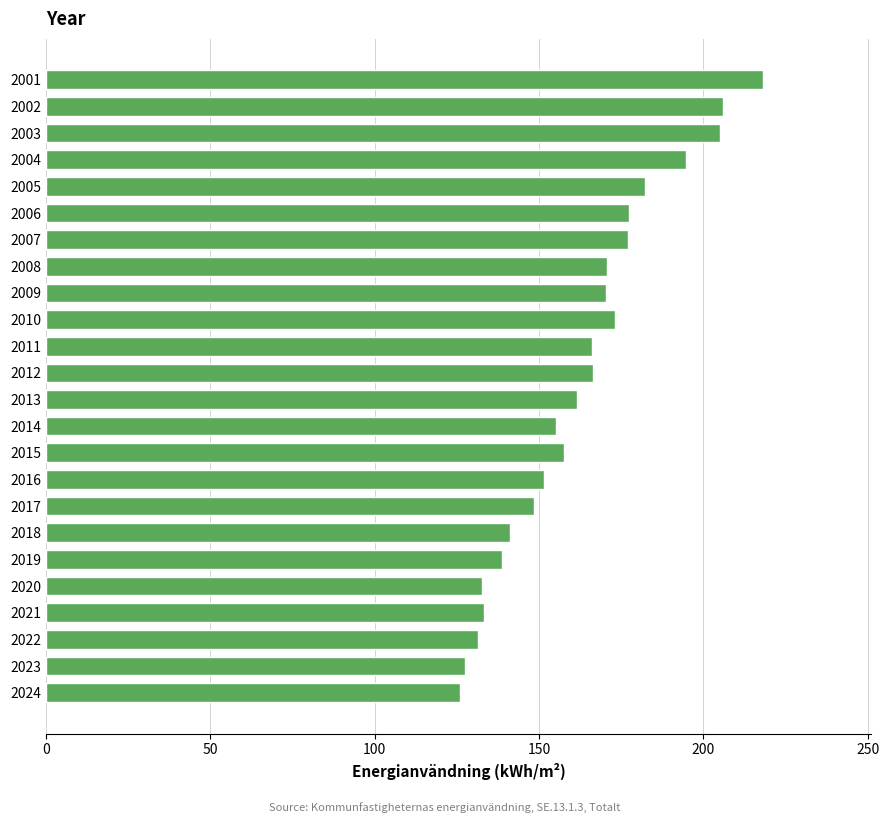

Which has a higher value, 2019 or 2023?

2019